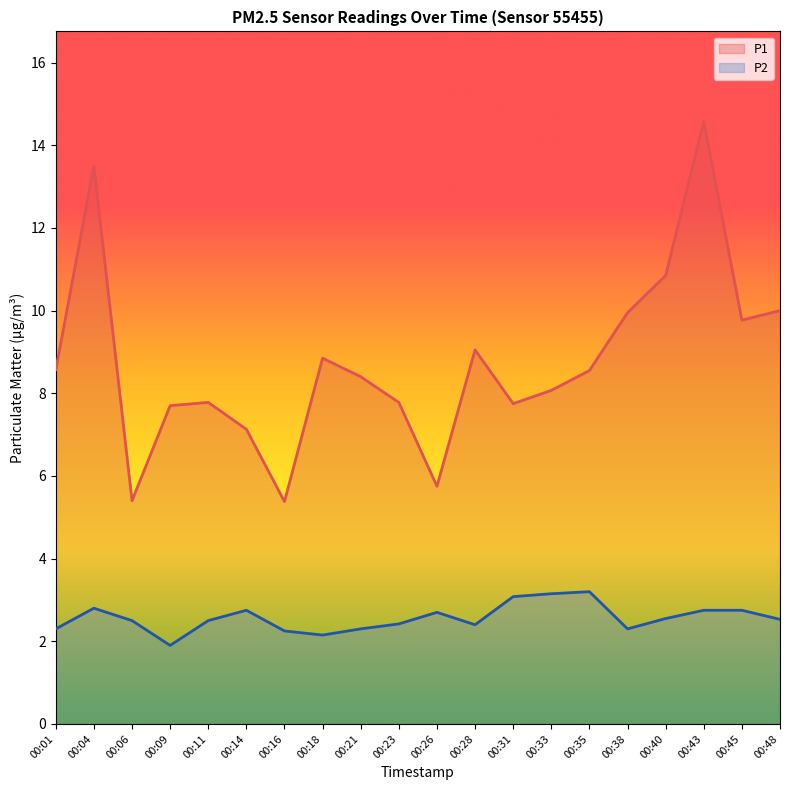

What is the minimum value shown in the chart?

1.9